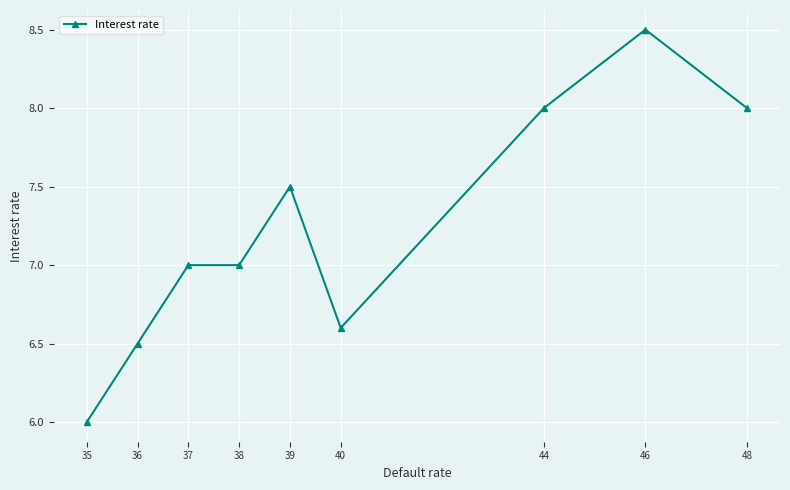

Does the chart display data point markers on the line(s)?

Yes